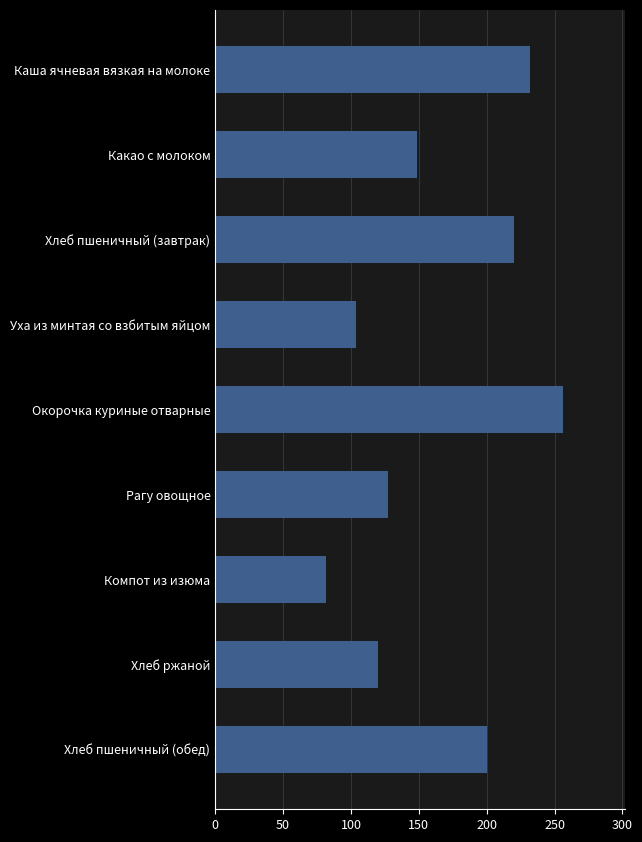

How many bars are there in total?

9